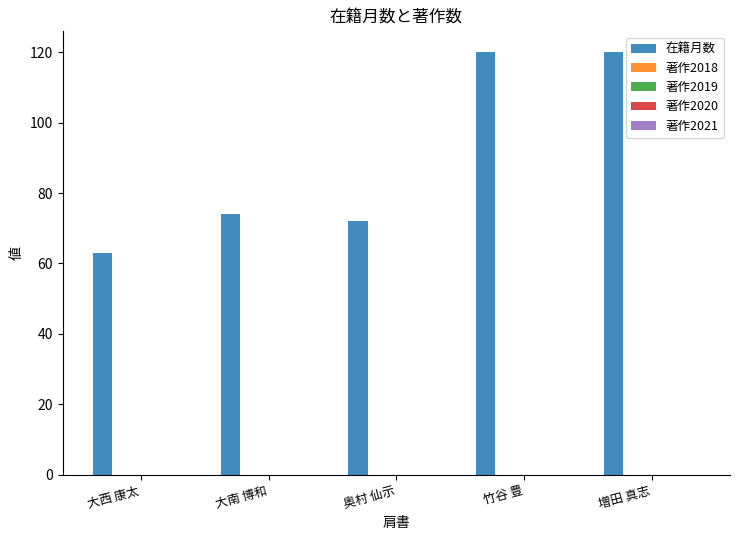

How many distinct data groups are displayed?

1